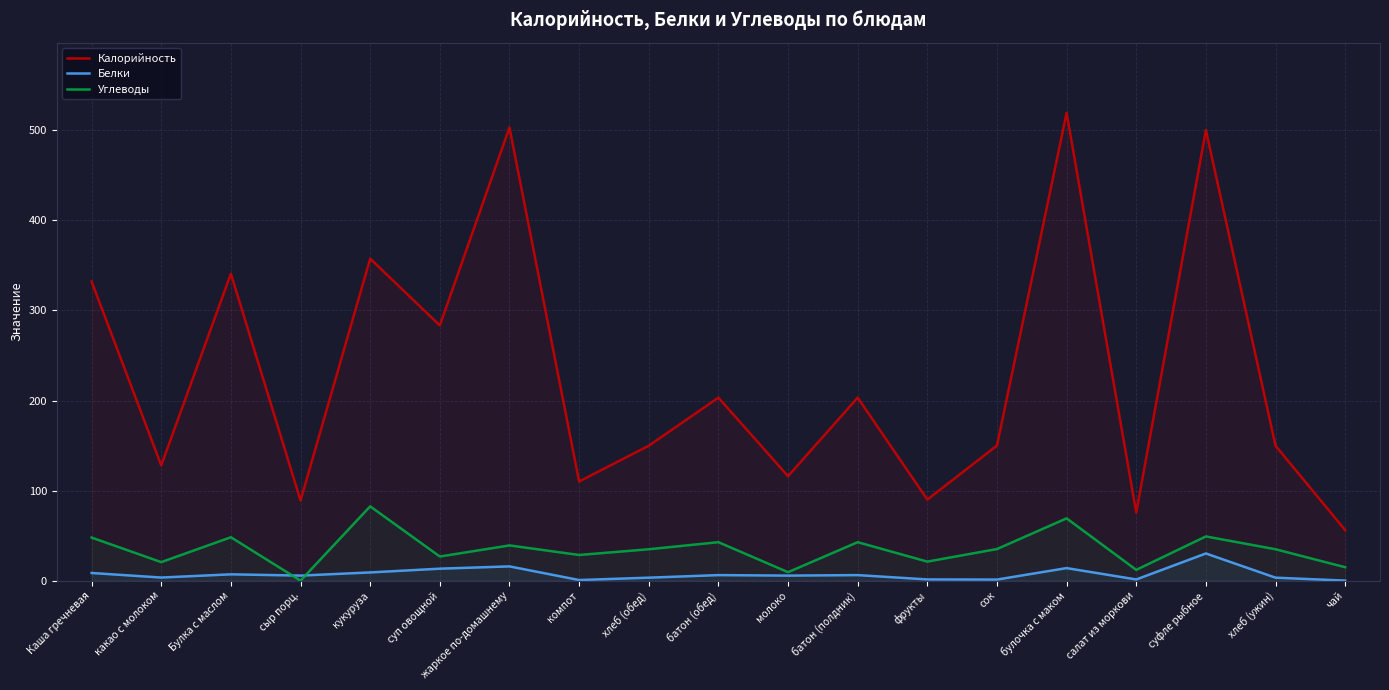

What is the spread (max minus min) of values at хлеб (обед)?

146.5